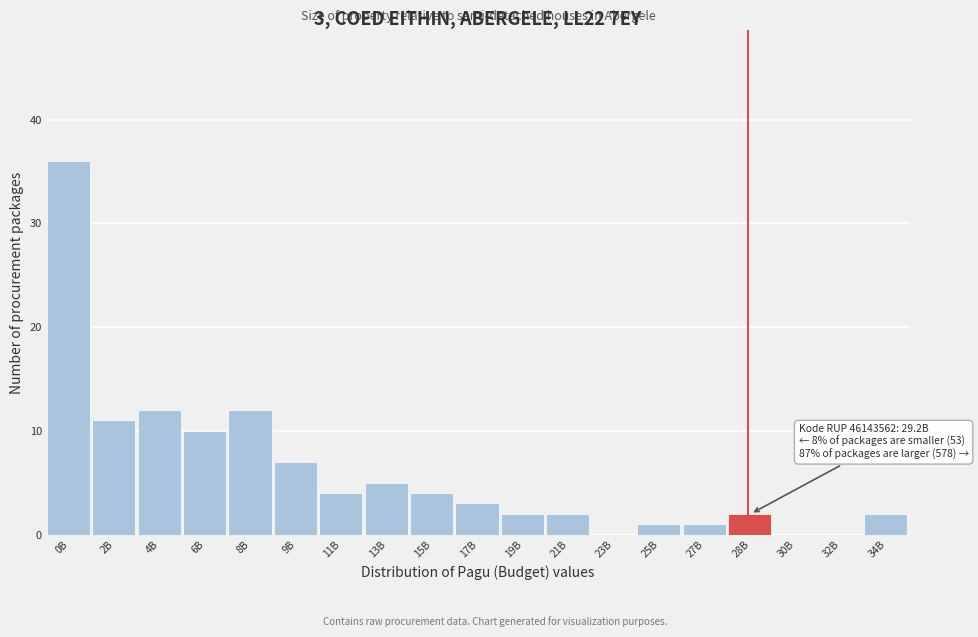

Reading left to right, extract all data points from this chart.

0B=36	2B=11	4B=12	6B=10	8B=12	9B=7	11B=4	13B=5	15B=4	17B=3	19B=2	21B=2	23B=0	25B=1	27B=1	28B=2	30B=0	32B=0	34B=2